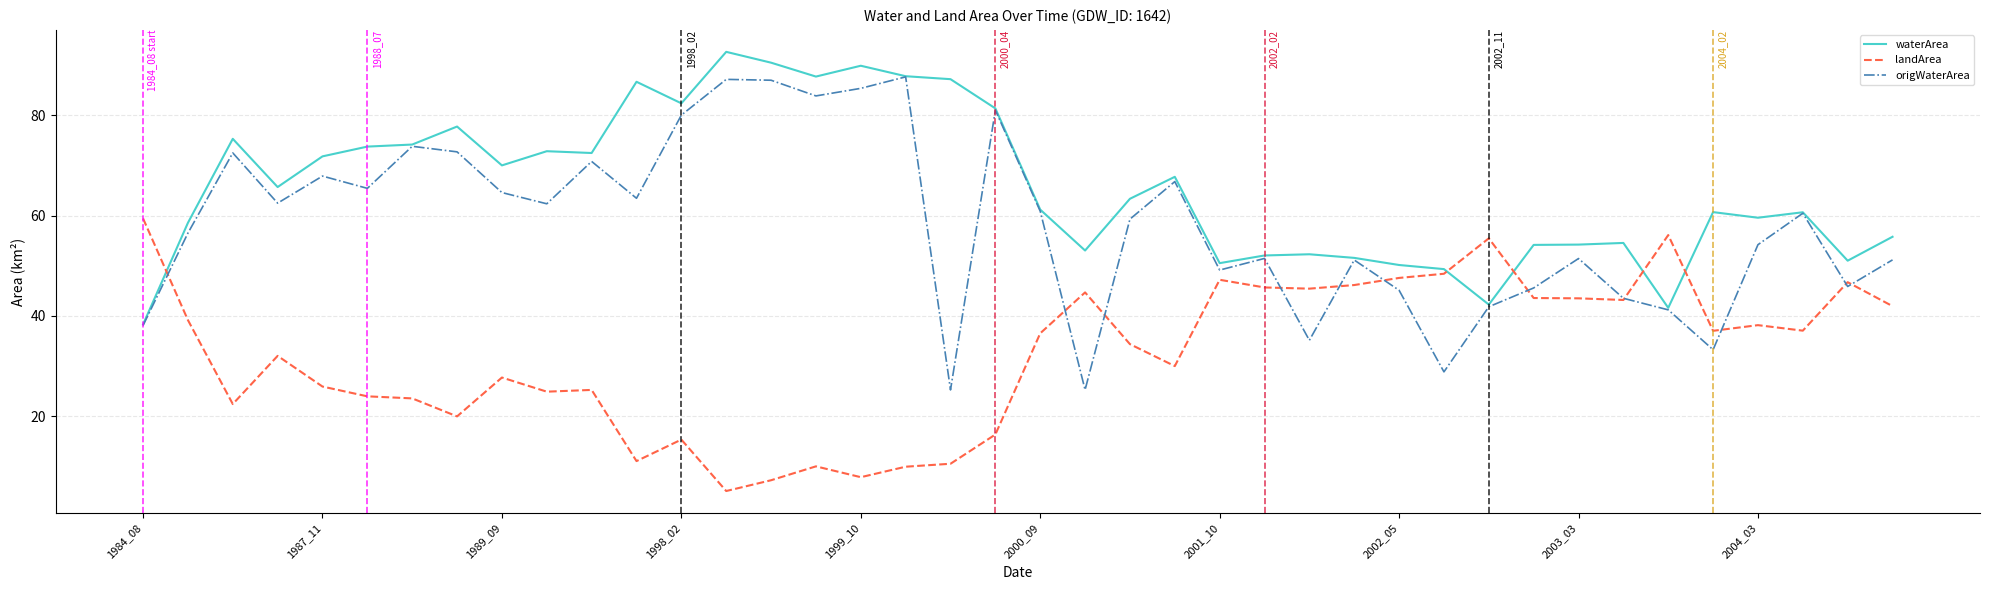

Which series has the largest total across all categories?

waterArea